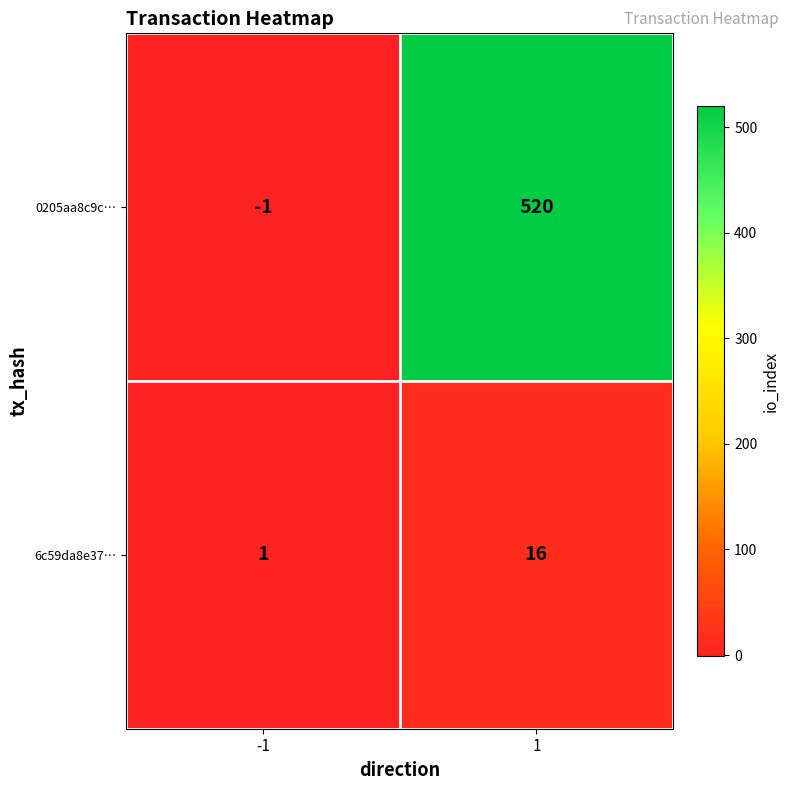

Reading right to left, transcribe all the data shown in this chart.

0205aa8c9c…: 1=520	-1=-1
6c59da8e37…: 1=16	-1=1